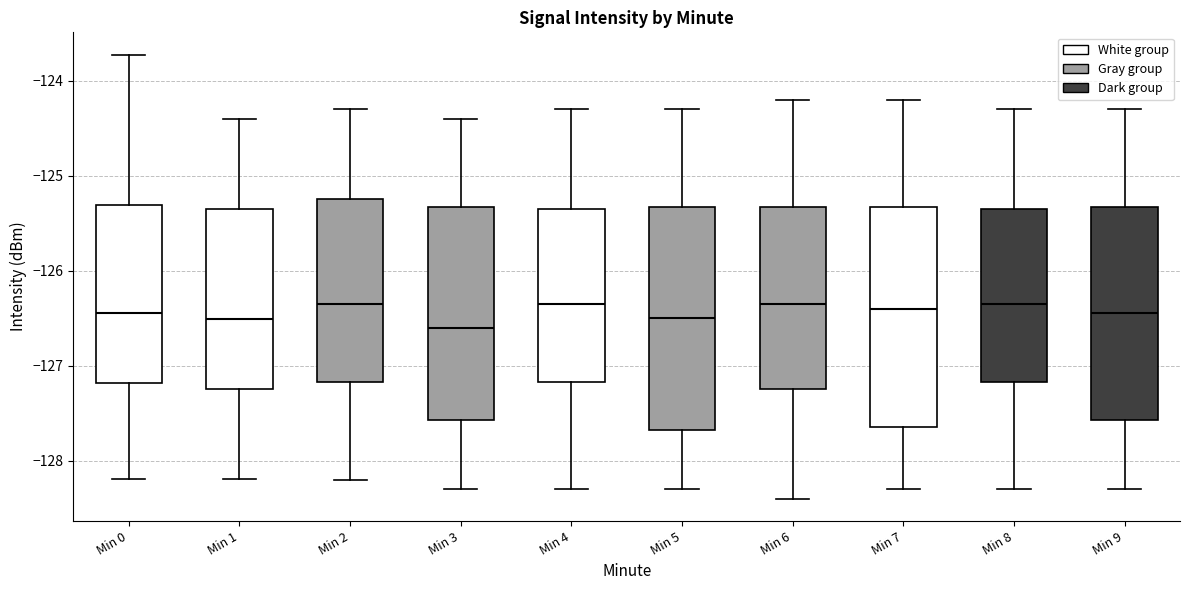

Reading left to right, transcribe this box plot: for each box, give where its median line is, the range the box spans, and where its two whiskers end, as read against the y-axis. The values are not printed on the chart, so give them approximately, as read against the axis.

Min 0: median -126.4, box -127.2 to -125.3, whiskers -128.2 to -123.7
Min 1: median -126.5, box -127.2 to -125.3, whiskers -128.2 to -124.4
Min 2: median -126.3, box -127.2 to -125.2, whiskers -128.2 to -124.3
Min 3: median -126.6, box -127.6 to -125.3, whiskers -128.3 to -124.4
Min 4: median -126.3, box -127.2 to -125.3, whiskers -128.3 to -124.3
Min 5: median -126.5, box -127.7 to -125.3, whiskers -128.3 to -124.3
Min 6: median -126.3, box -127.2 to -125.3, whiskers -128.4 to -124.2
Min 7: median -126.4, box -127.6 to -125.3, whiskers -128.3 to -124.2
Min 8: median -126.3, box -127.2 to -125.3, whiskers -128.3 to -124.3
Min 9: median -126.4, box -127.6 to -125.3, whiskers -128.3 to -124.3